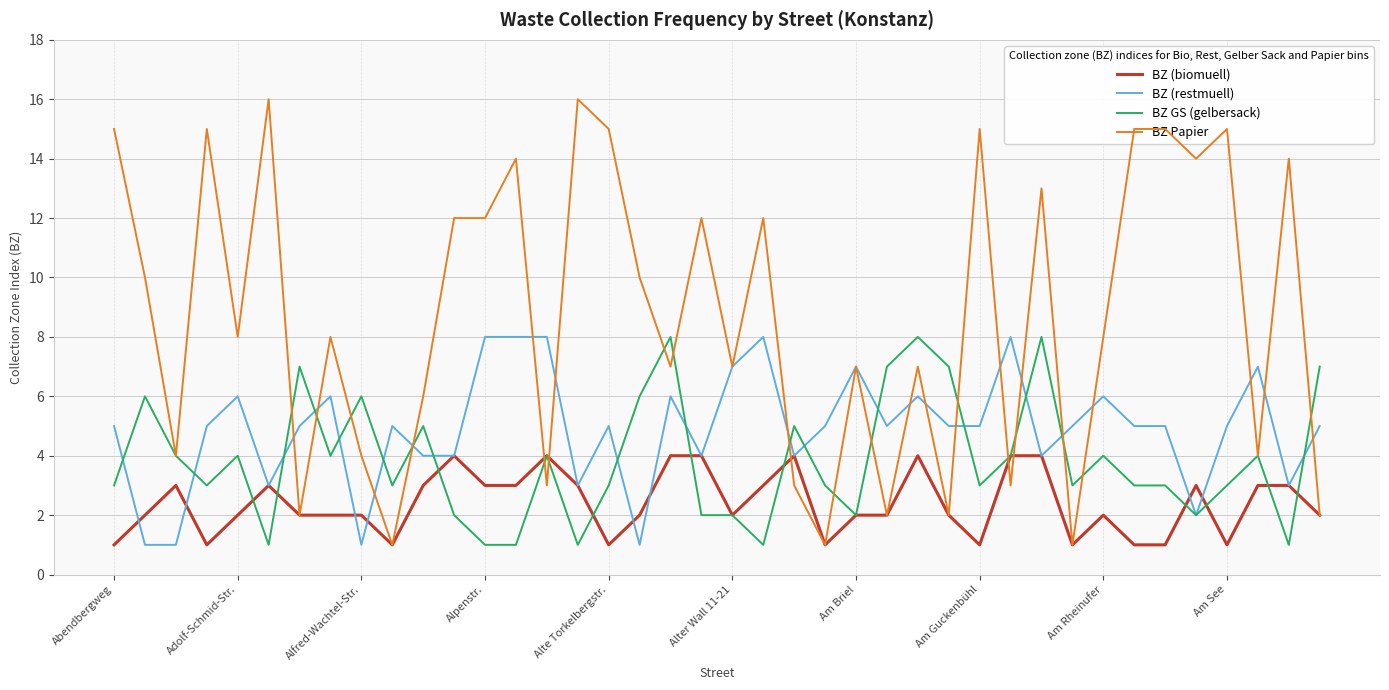

List the series in order of their overall mean, highest first.

BZ Papier, BZ (restmuell), BZ GS (gelbersack), BZ (biomuell)